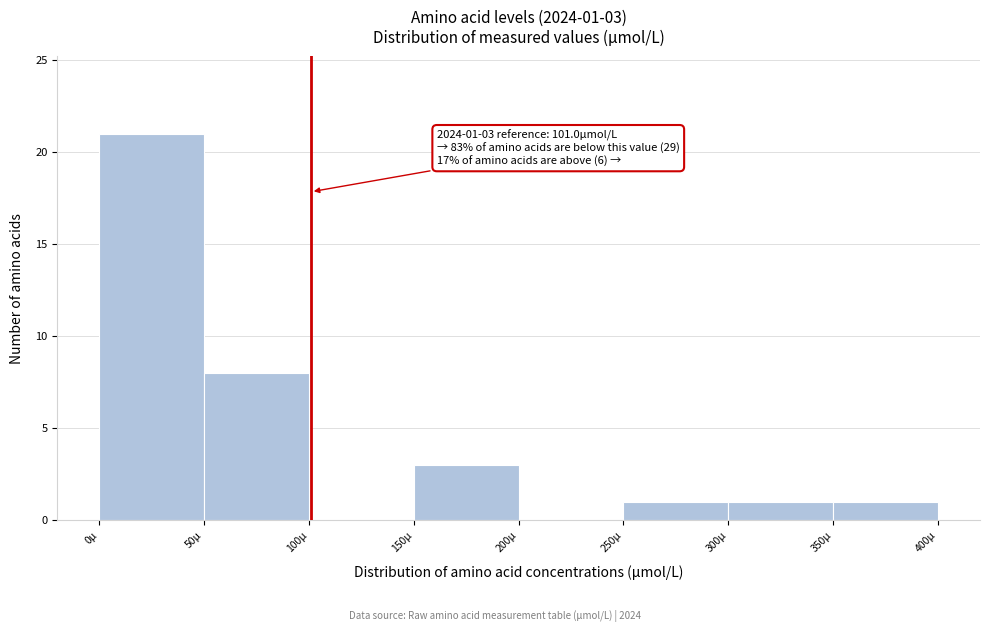

Over which range of the x-axis is the bar tallest?

0 to 50